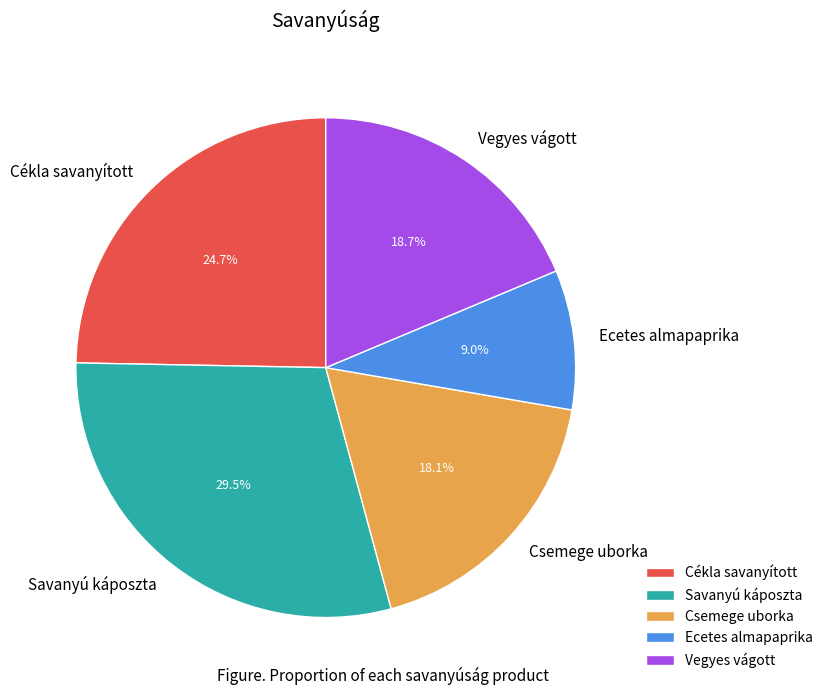

Which slice is the smallest?

Ecetes almapaprika